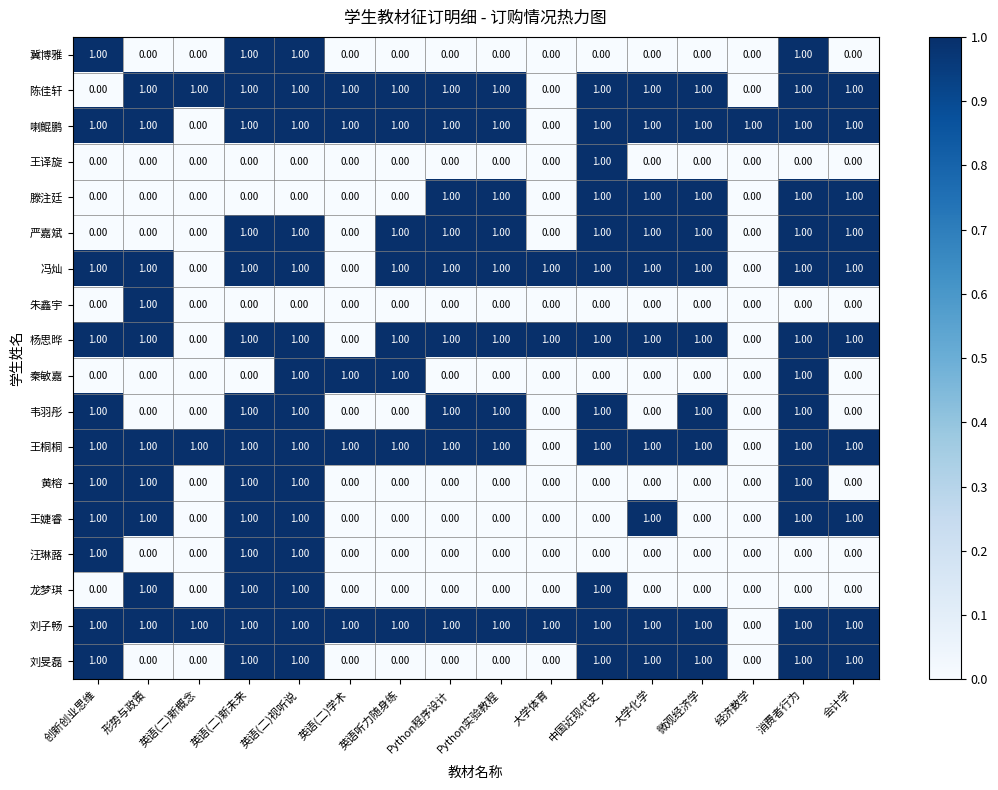

Is the value of 朱鑫宇 at 英语(二)新未来 greater than the value of 刘子畅 at 大学化学?

No